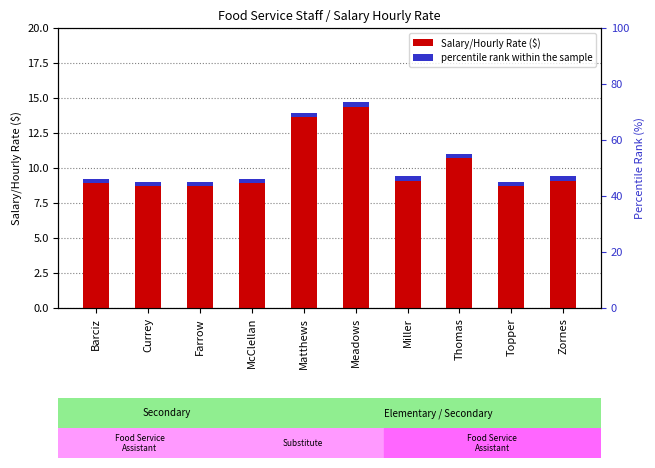

What is the greatest value displayed?

14.7